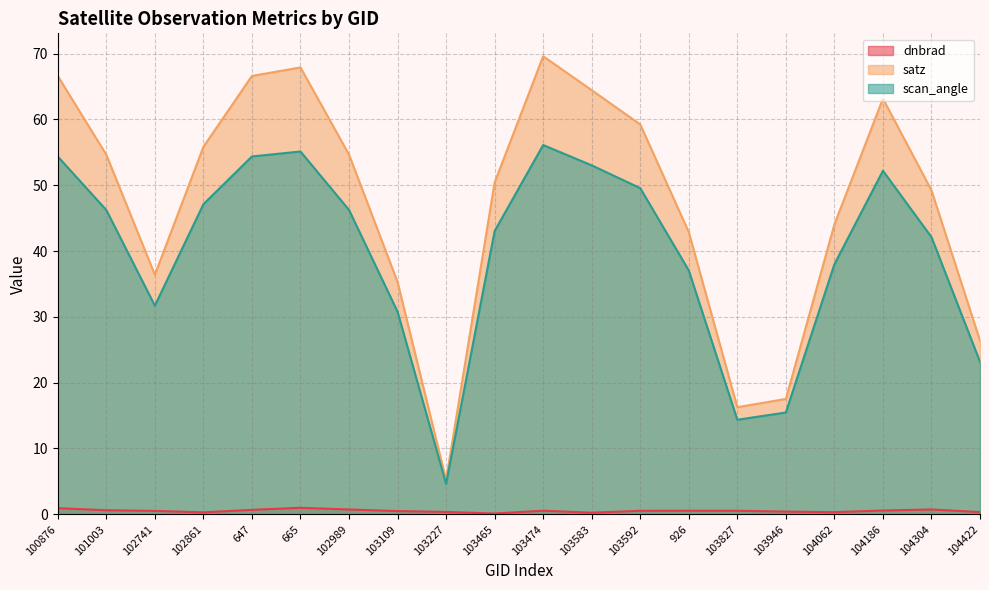

List the labels in order of scan_angle value, smallest first.

103227, 103827, 103946, 104422, 103109, 102741, 926, 104062, 104304, 103465, 101003, 102989, 102861, 103592, 104186, 103583, 100876, 647, 665, 103474